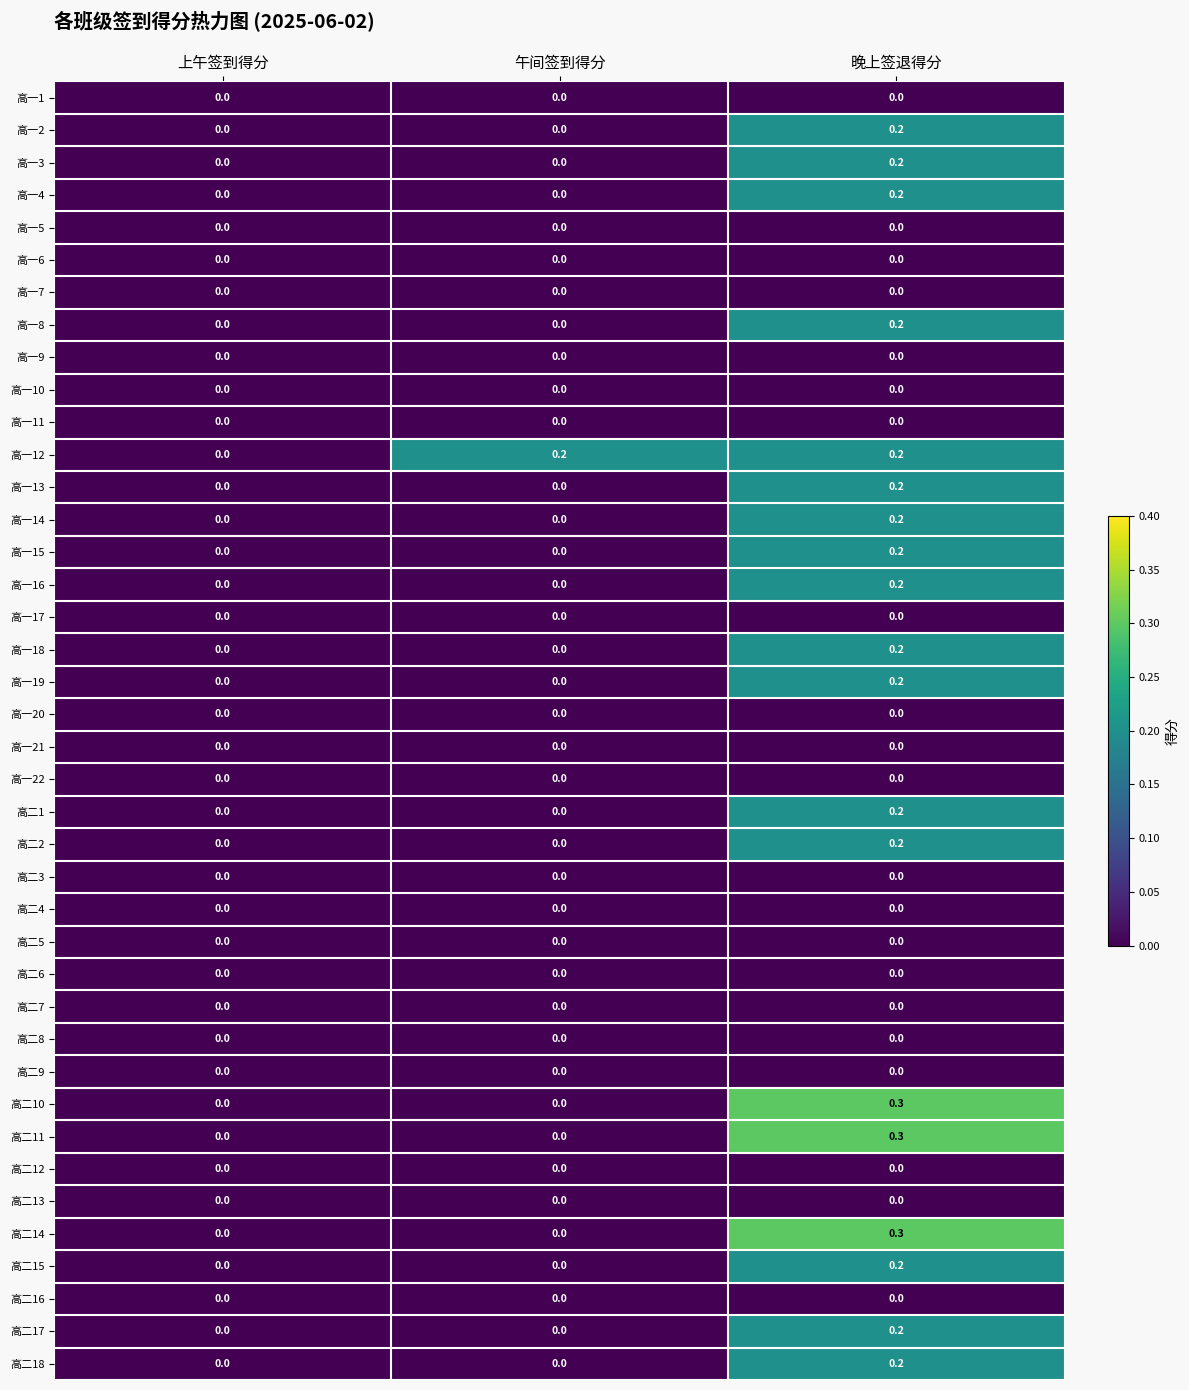

What value does the 高二11 series have at 晚上签退得分?

0.3